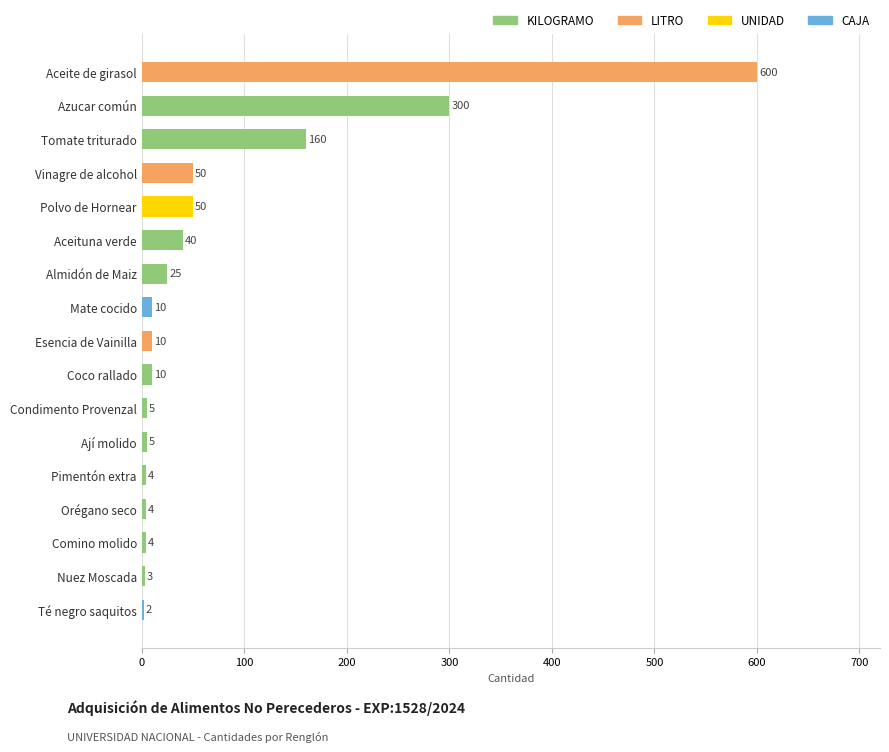

Which category has the highest value across all series?

Aceite de girasol